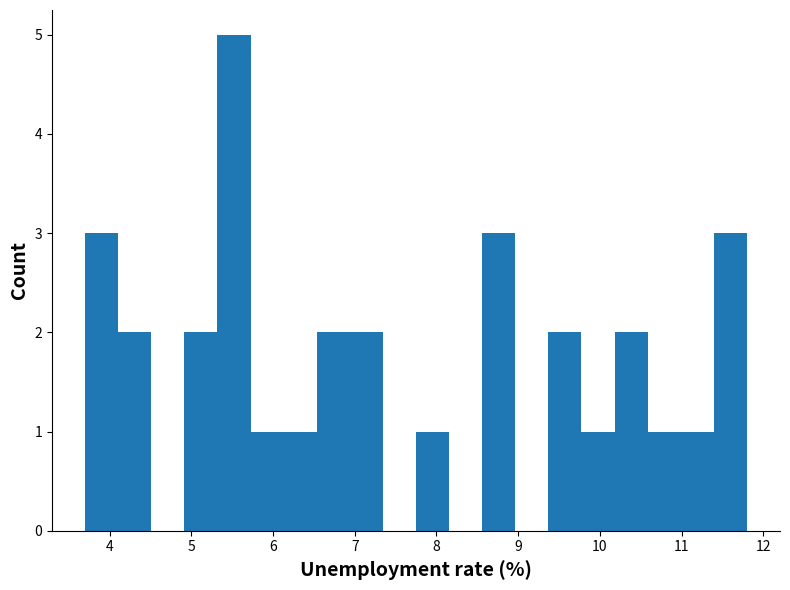

Reading left to right, transcribe this chart: for each bar, give the range it covers on the x-axis and its height. Neither the bar edges nor the heights are printed on the chart, so give them approximately, as read against the axes.

3.7 to 4.1: 3
4.1 to 4.5: 2
4.5 to 4.9: 0
4.9 to 5.3: 2
5.3 to 5.7: 5
5.7 to 6.1: 1
6.1 to 6.5: 1
6.5 to 6.9: 2
6.9 to 7.3: 2
7.3 to 7.8: 0
7.8 to 8.2: 1
8.2 to 8.6: 0
8.6 to 9.0: 3
9.0 to 9.4: 0
9.4 to 9.8: 2
9.8 to 10.2: 1
10.2 to 10.6: 2
10.6 to 11.0: 1
11.0 to 11.4: 1
11.4 to 11.8: 3